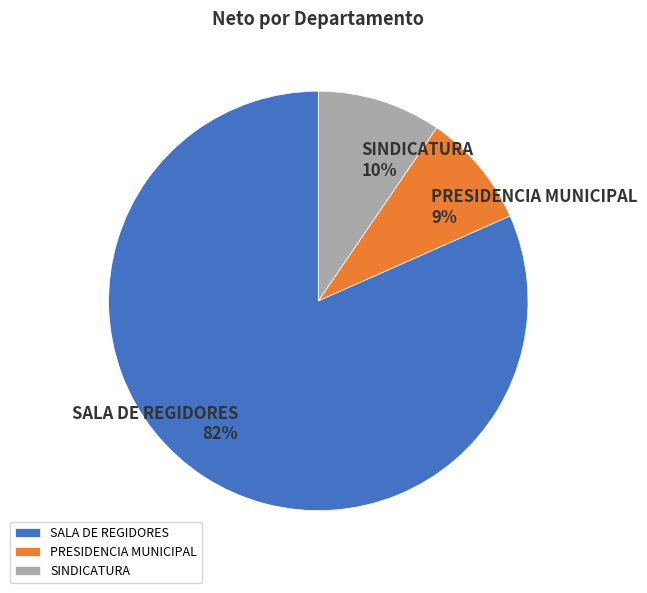

Do SINDICATURA and PRESIDENCIA MUNICIPAL together represent more than half of the pie?

No